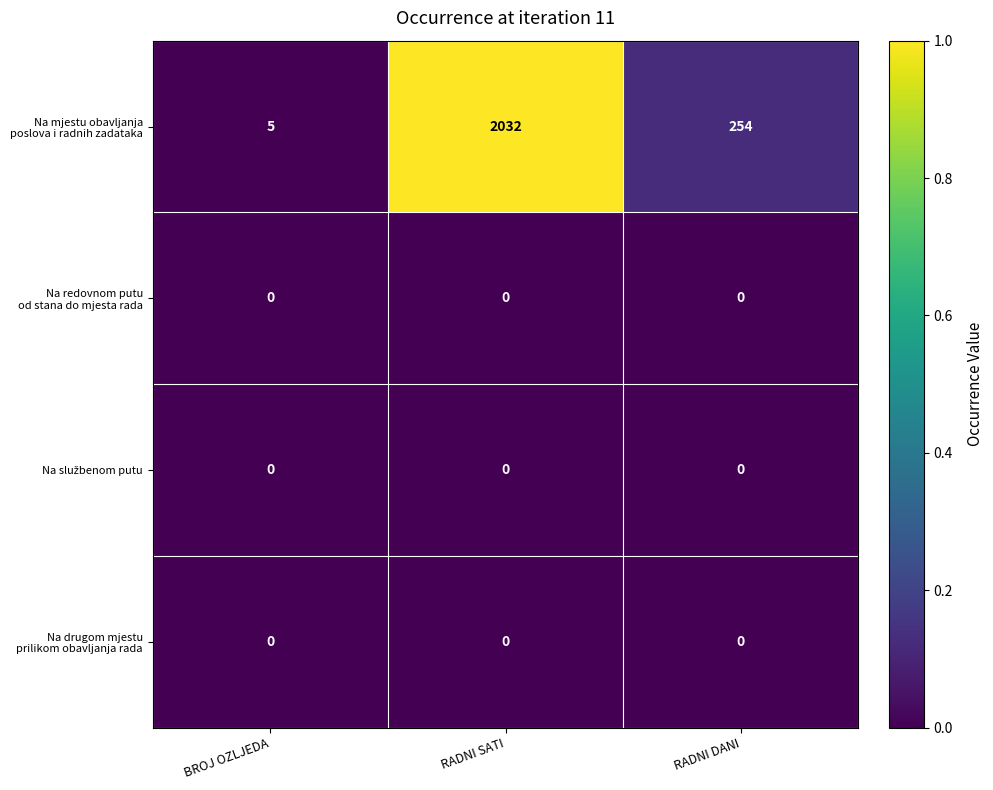

What is the total value across all series at RADNI SATI?

2032